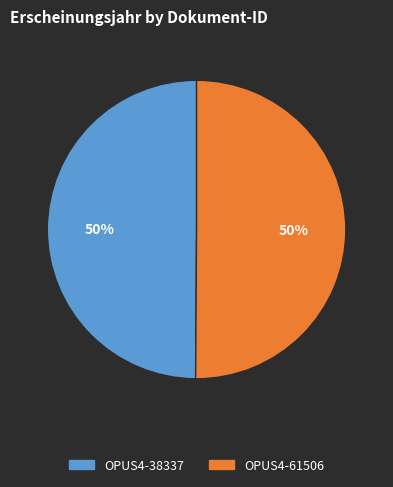

The OPUS4-38337 slice represents 50% of the pie. True or false?

True